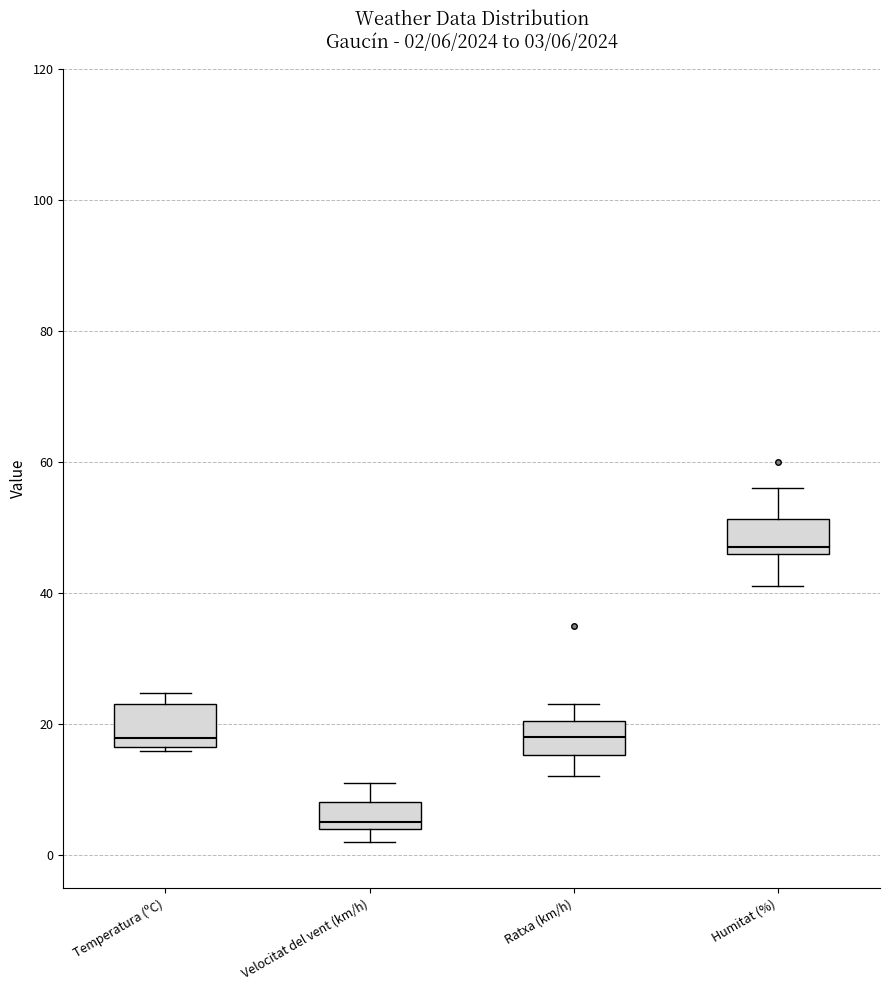

Which box's median line is the lowest?

Velocitat del vent (km/h)